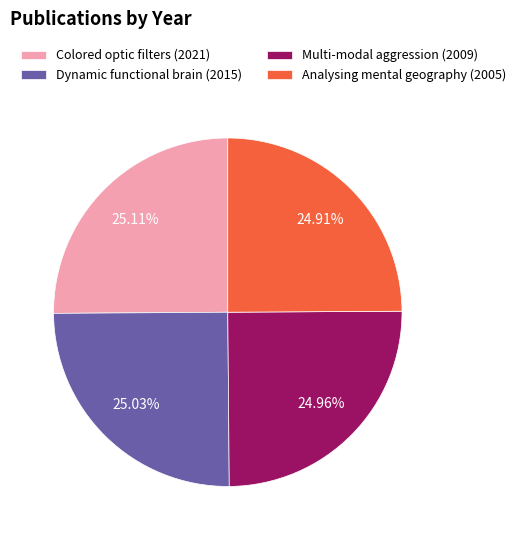

Is there a majority slice in this chart?

No